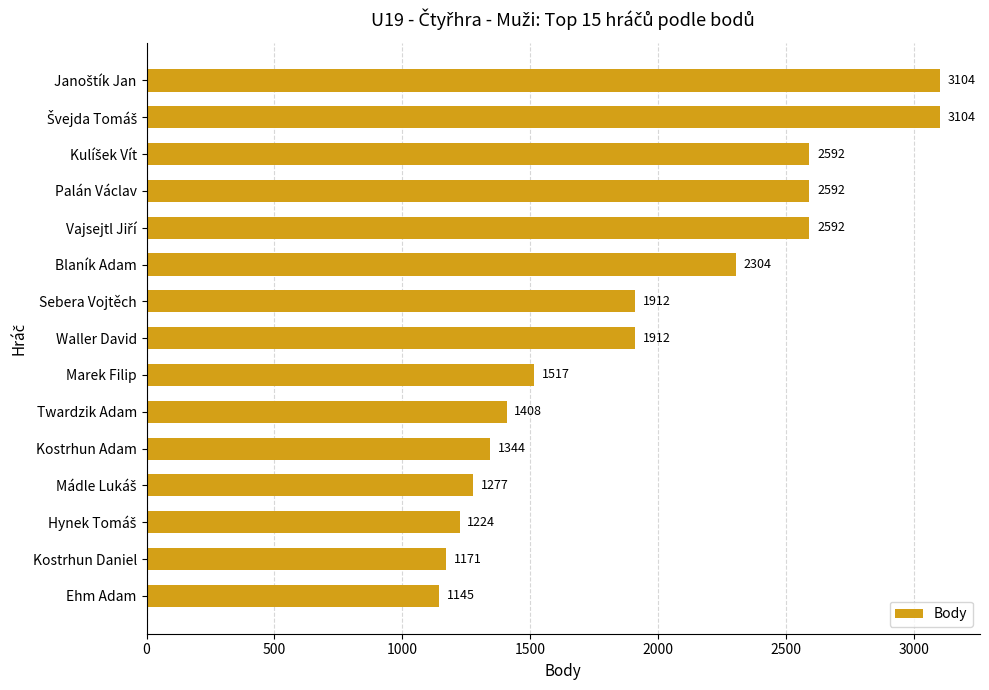

Approximately how many times larger is the value at Kostrhun Adam compared to Blaník Adam?

0.6